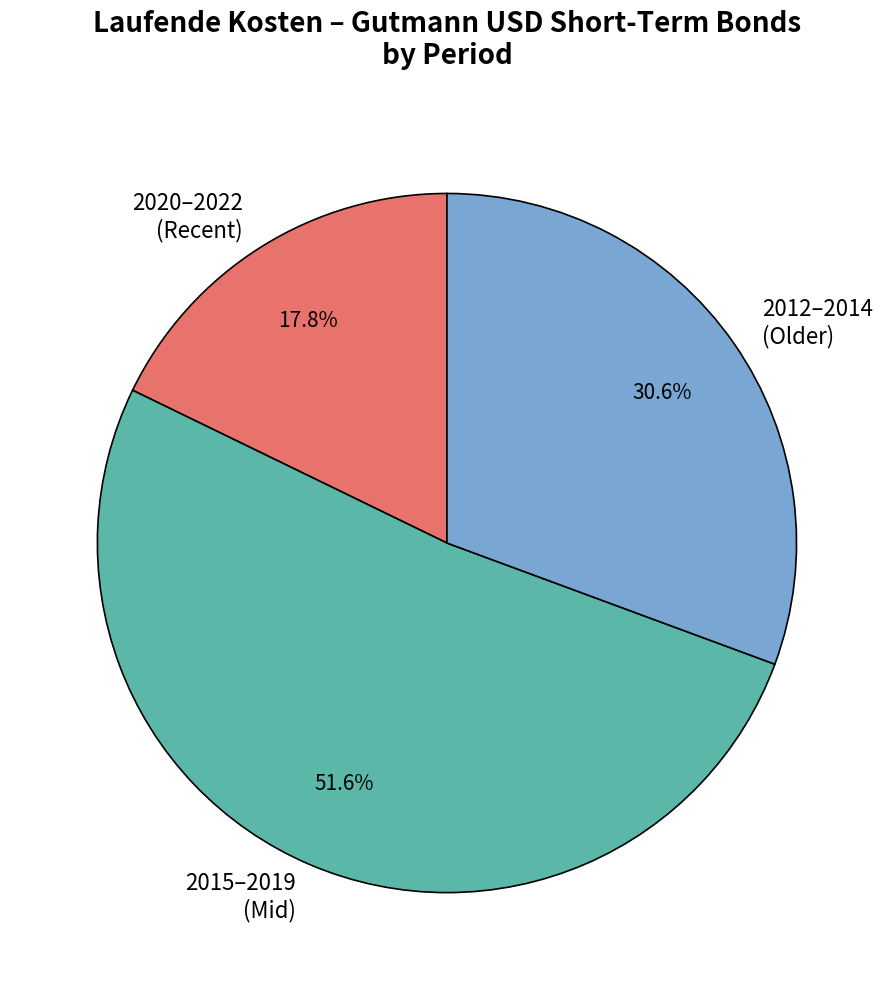

Approximately how many times larger is the value at 2020–2022 (Recent) compared to 2015–2019 (Mid)?

0.3